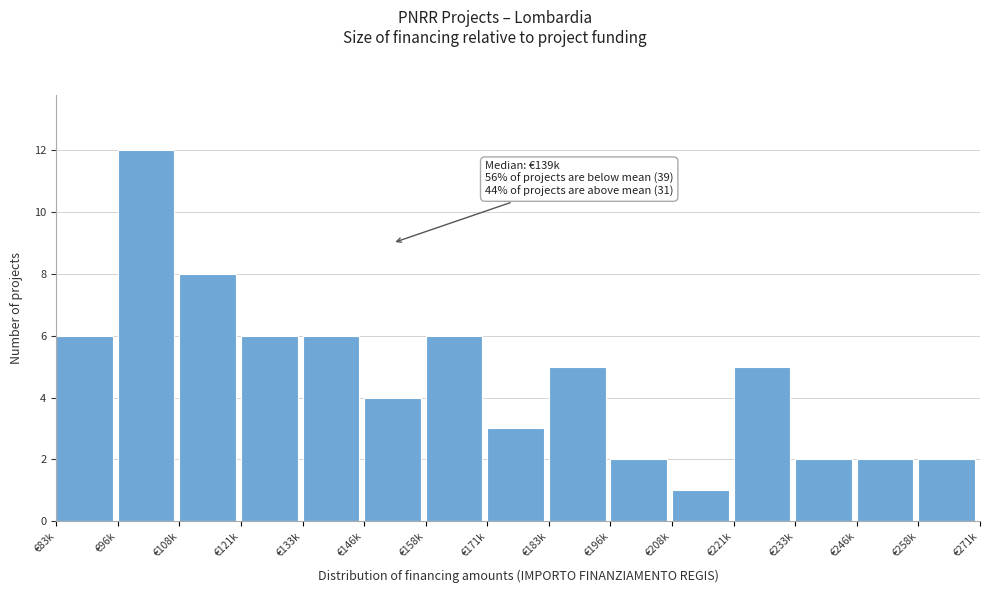

Reading left to right, extract all data points from this chart.

6	12	8	6	6	4	6	3	5	2	1	5	2	2	2